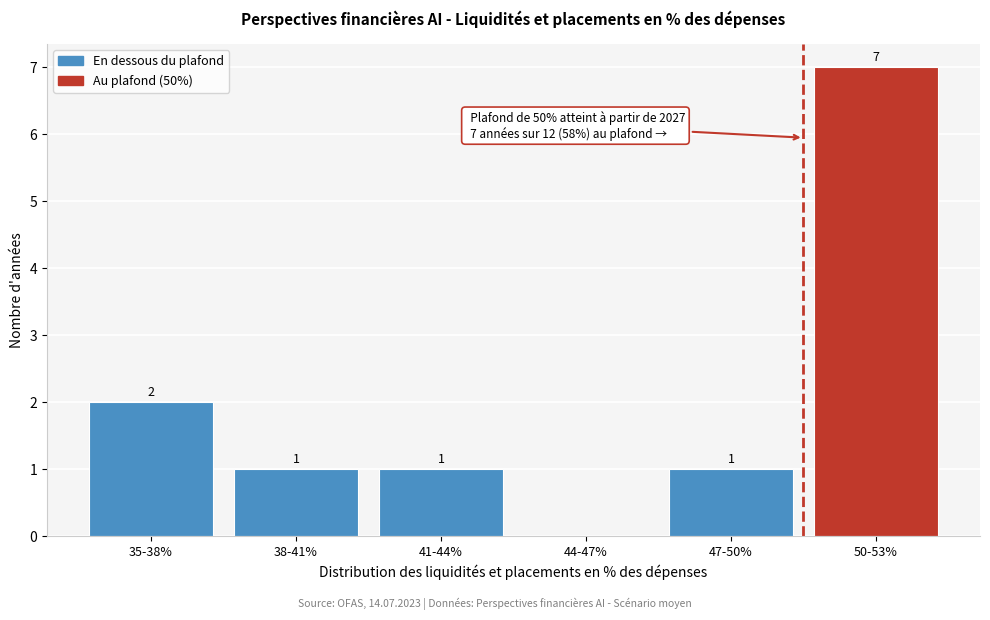

Reading left to right, extract all data points from this chart.

35-38%=2	38-41%=1	41-44%=1	44-47%=0	47-50%=1	50-53%=7